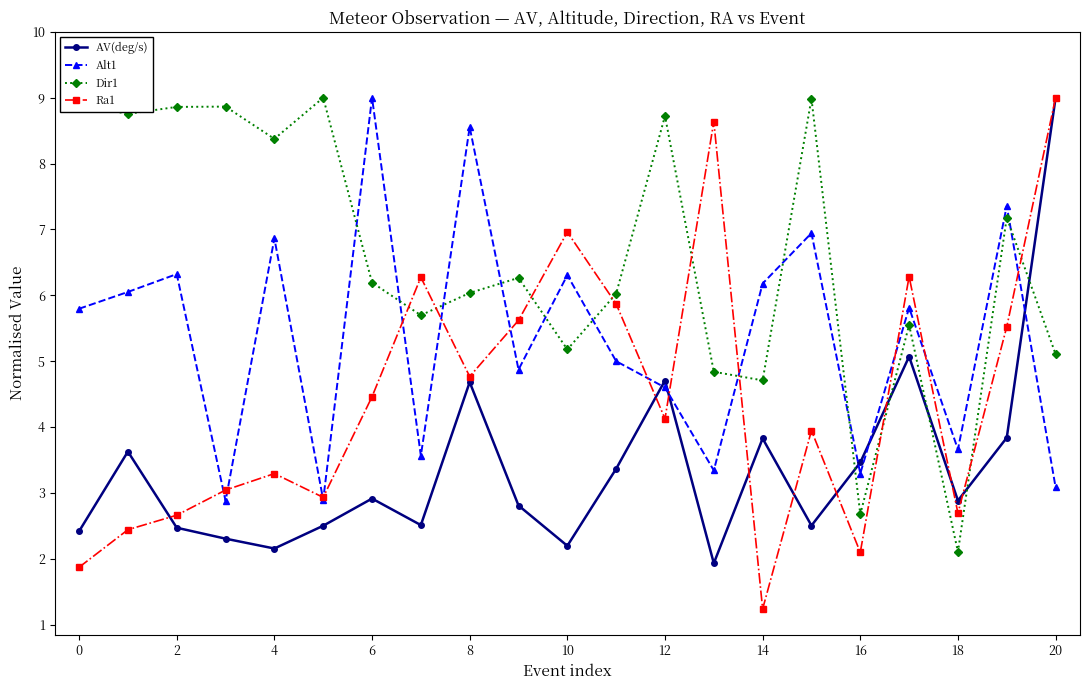

Which series has the widest spread of values?

Ra1